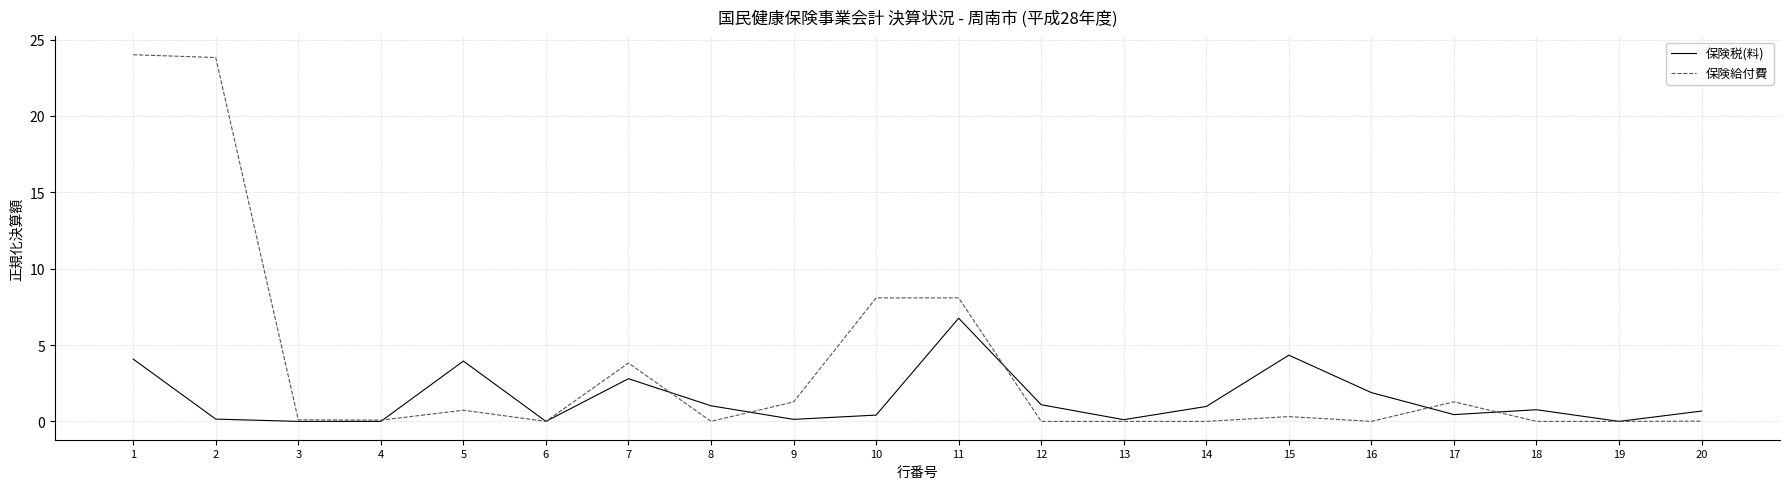

List the series in order of their peak value, lowest first.

保険税(料), 保険給付費